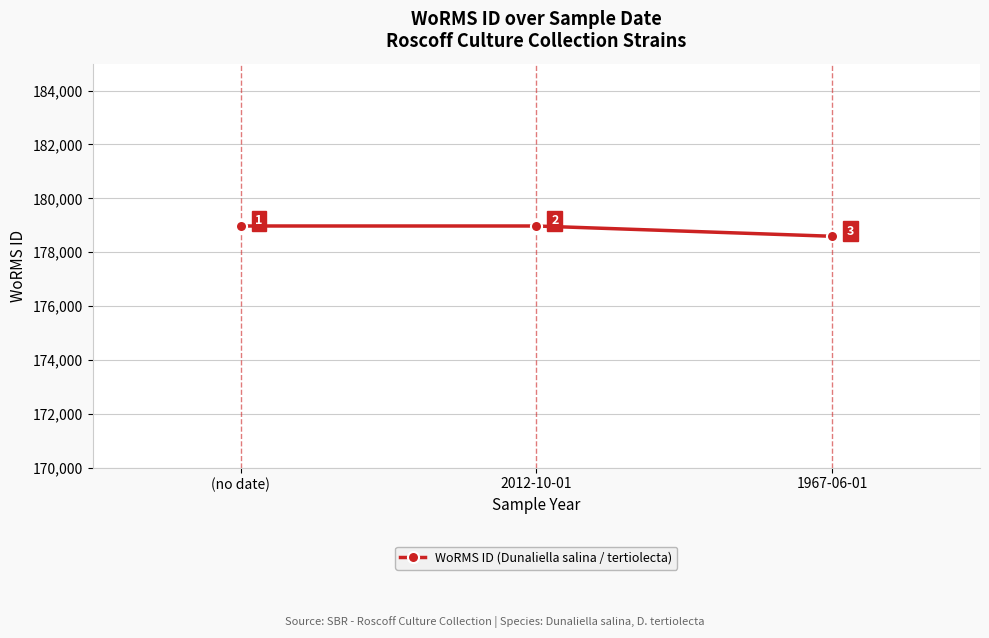

What is the minimum value shown in the chart?

178590